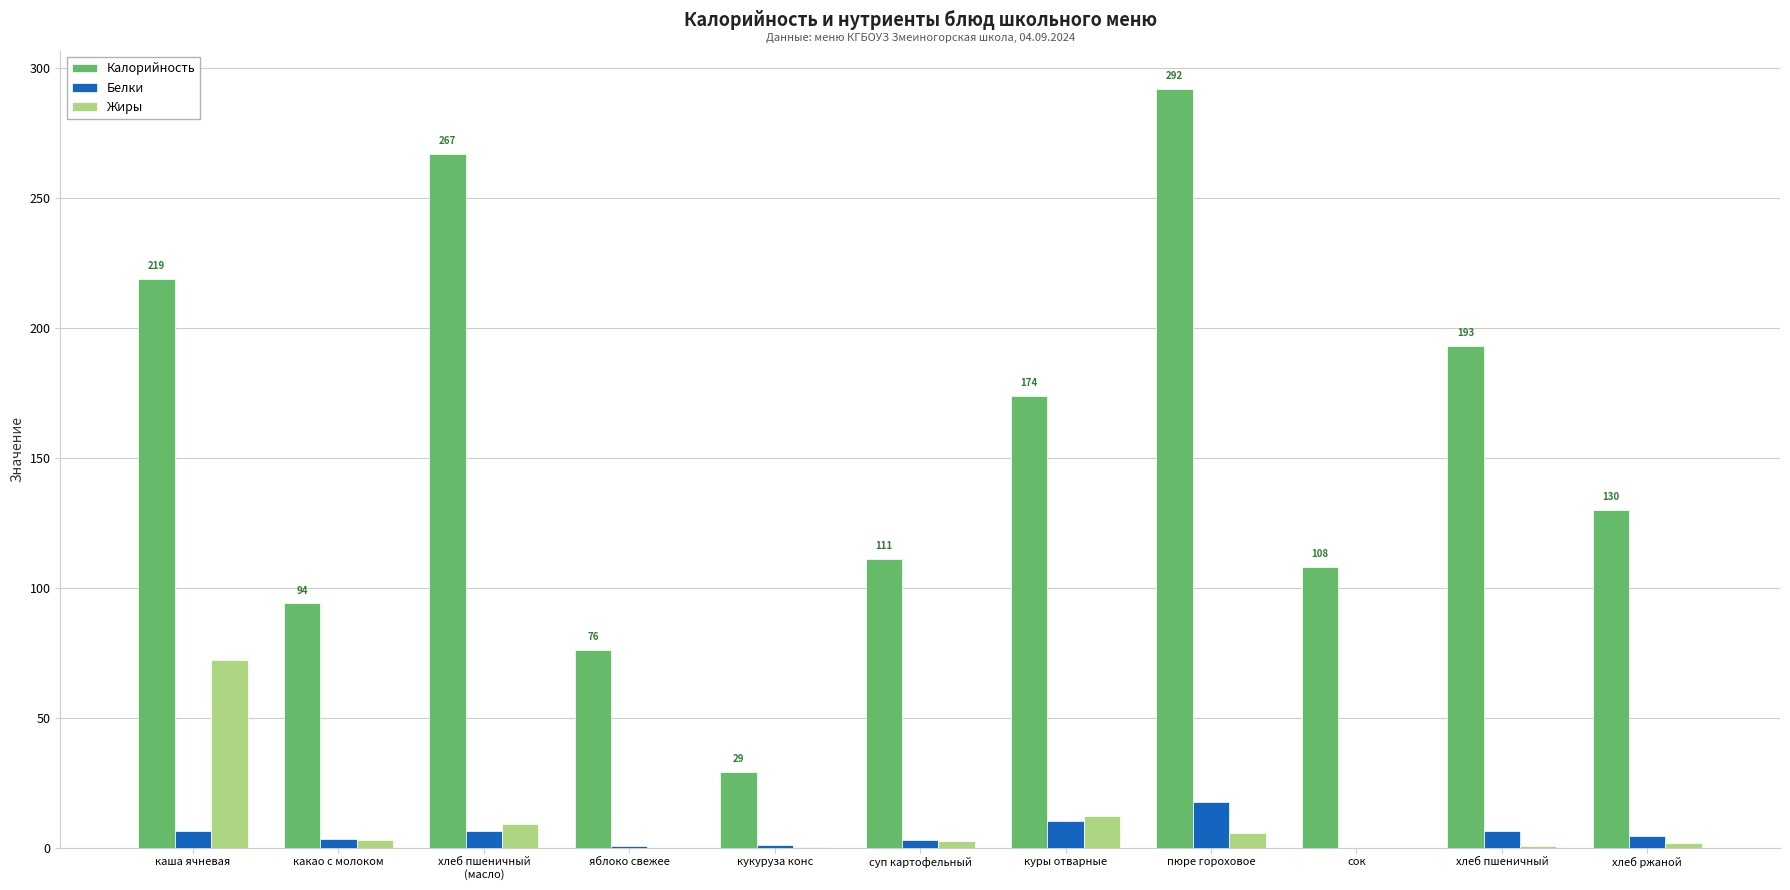

What is the total value across all series at хлеб ржаной?

135.9